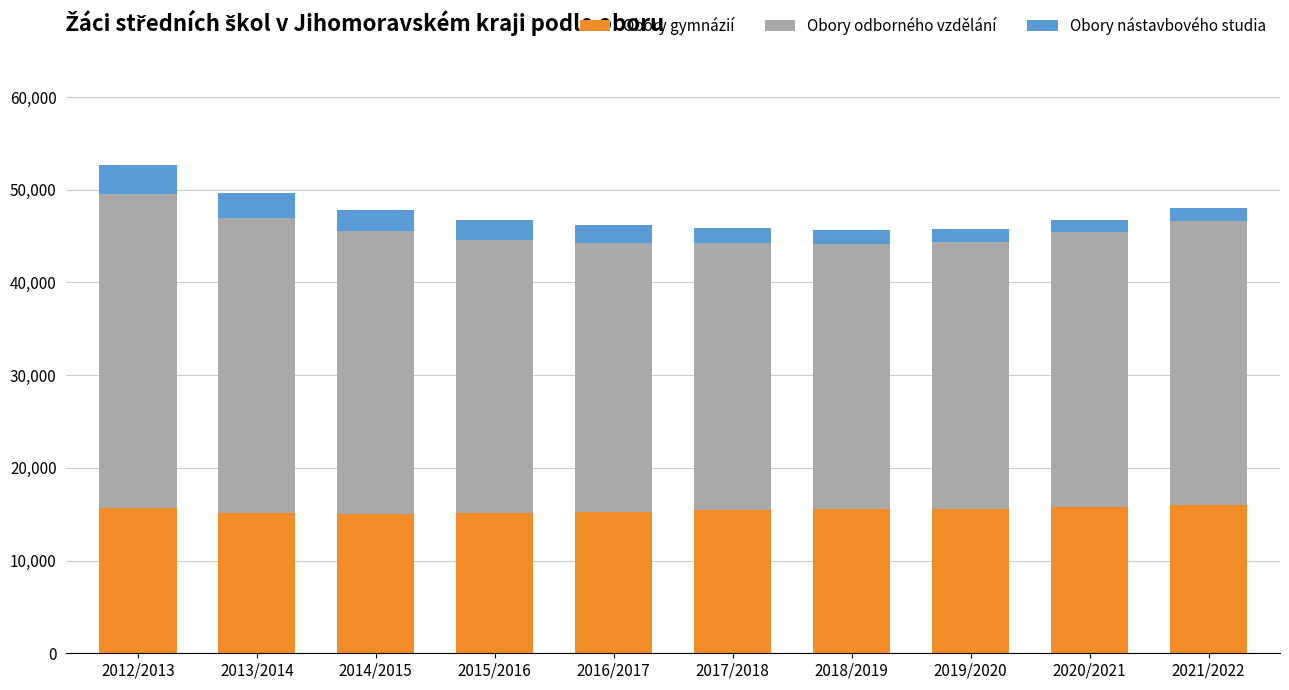

What is the maximum value for Obory gymnázií?

16001